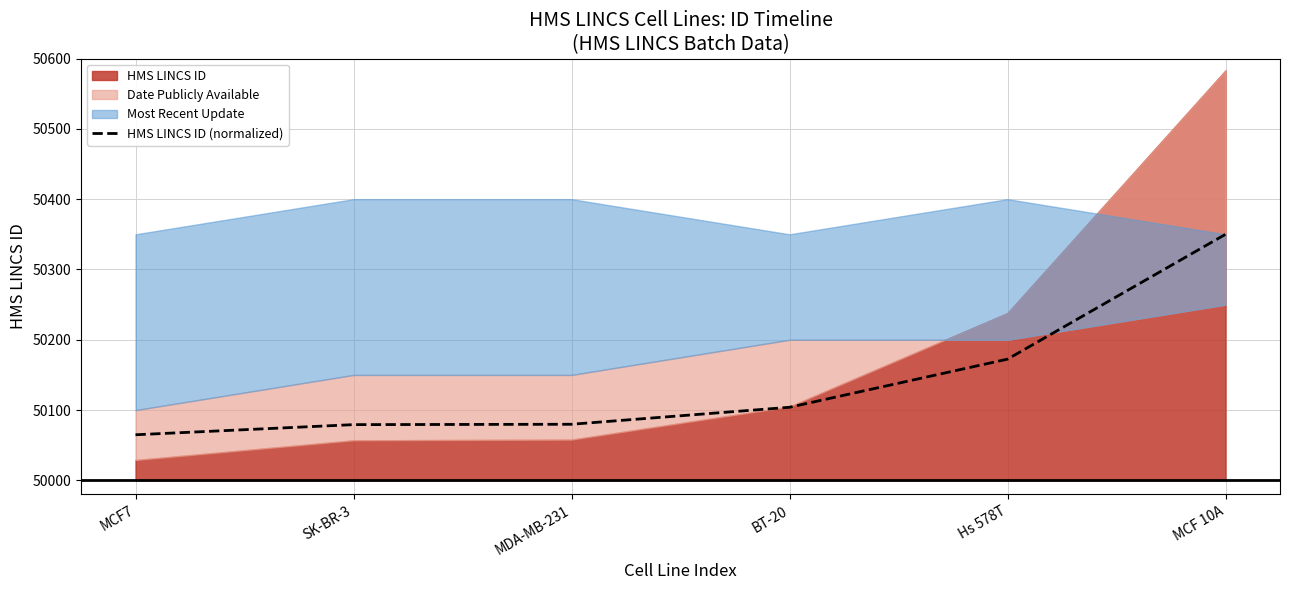

What is the label of the 6th point from the right?

MCF7